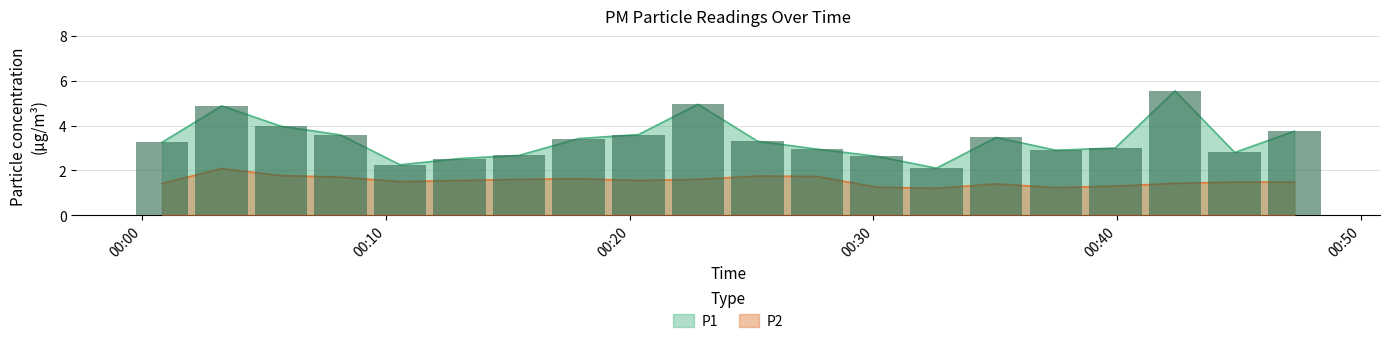

What is the sum of the P1 values at 01:30 and 02:00?

7.8